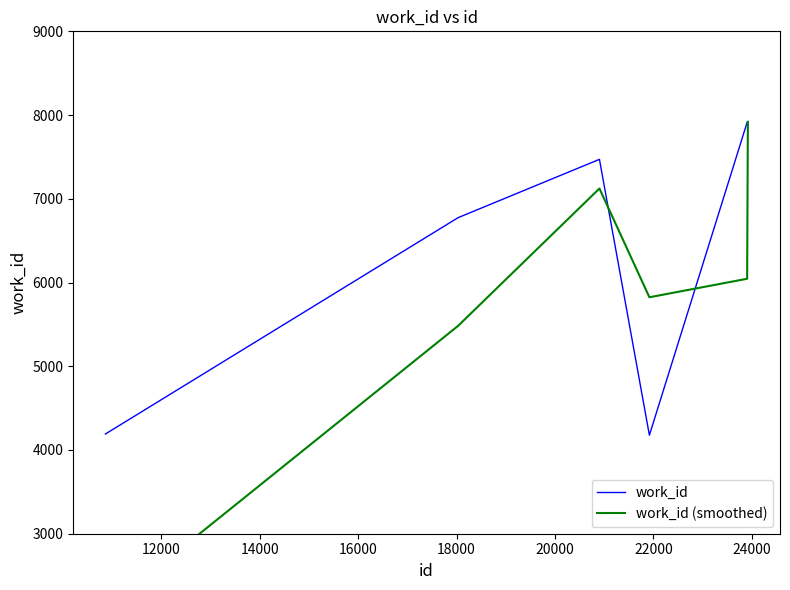

What is the minimum value shown in the chart?

2095.5